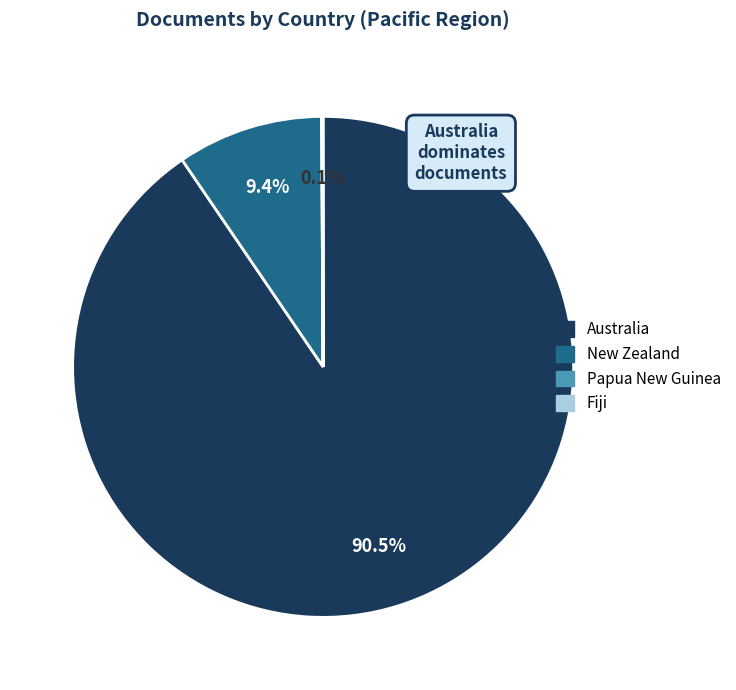

What is the largest slice in the pie chart?

Australia